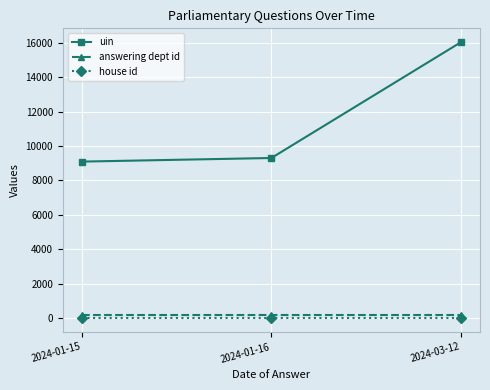

What is the total value across all series at 2024-01-16?

9519